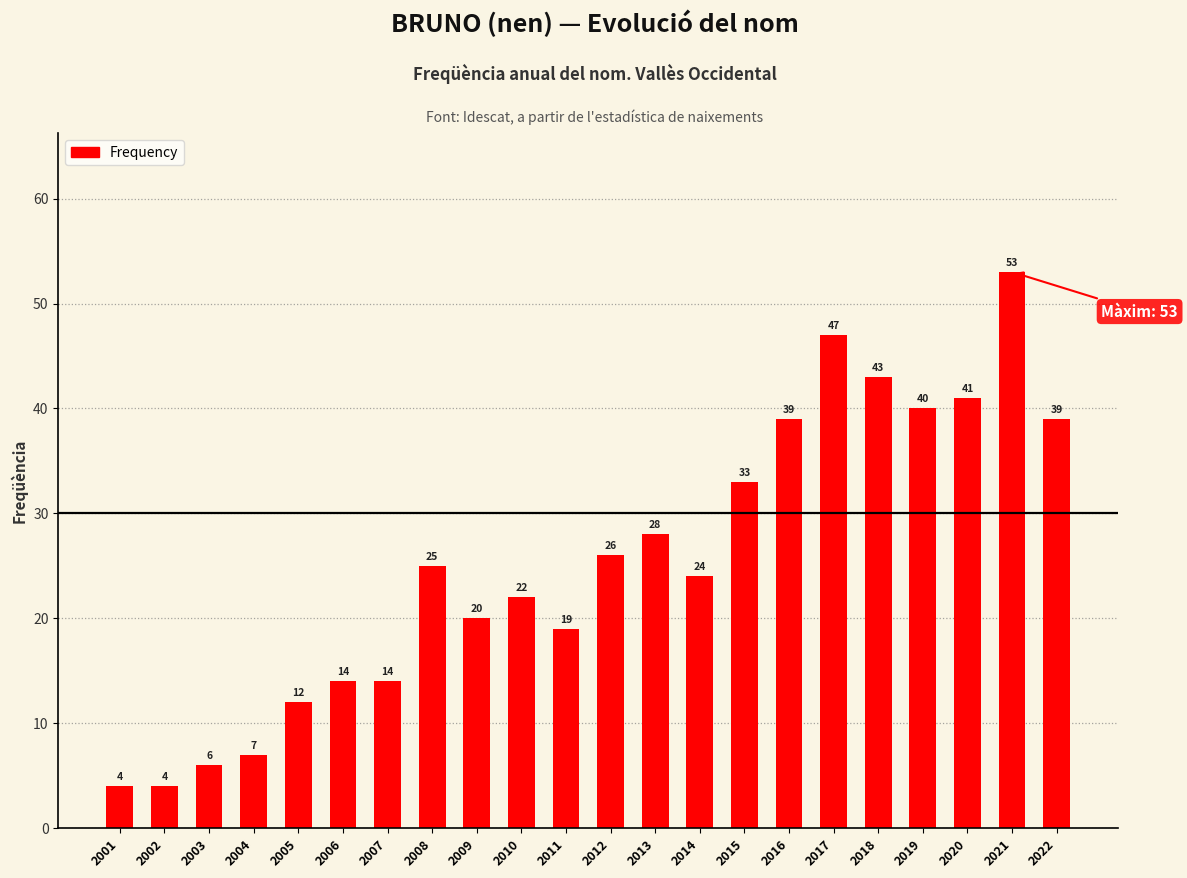

True or false: the data shows 14 at 2006.

True